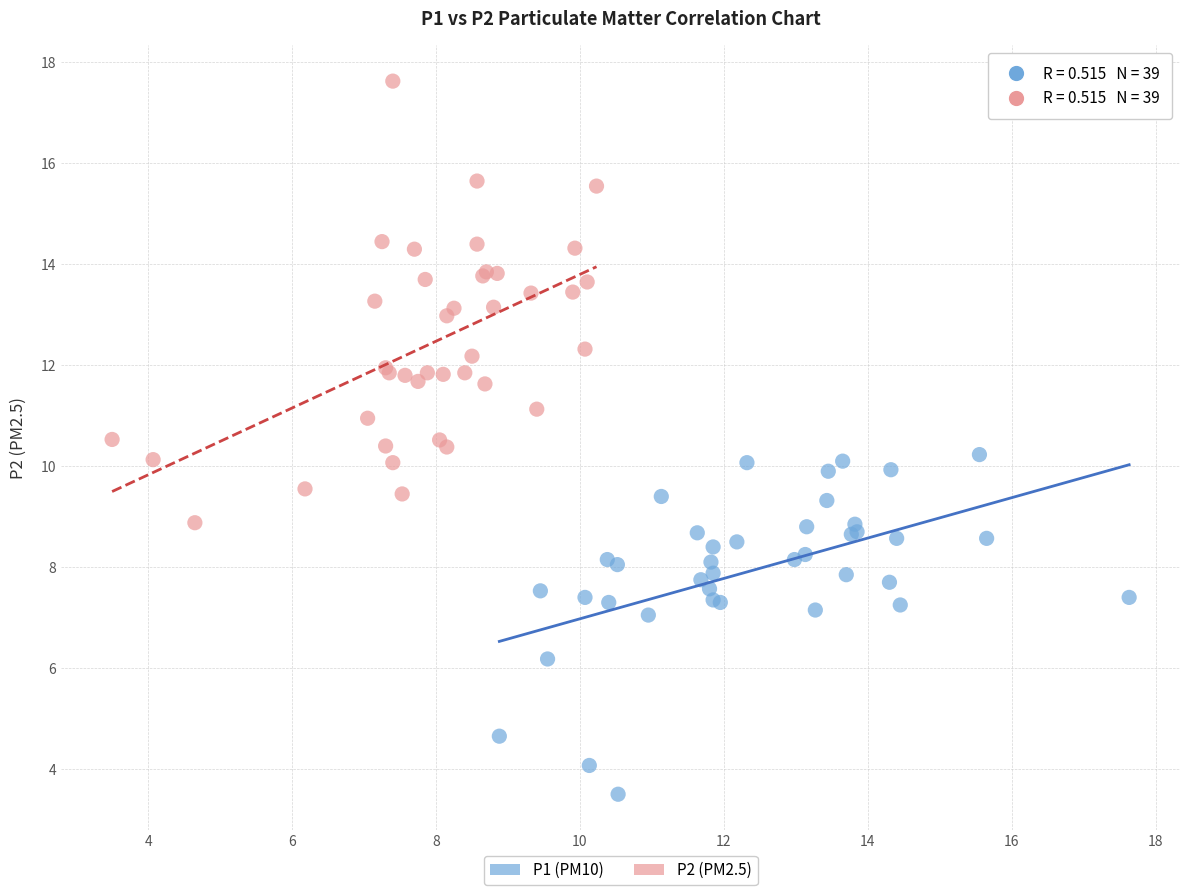

Which series has the widest spread of Y values?

P2 (PM2.5)